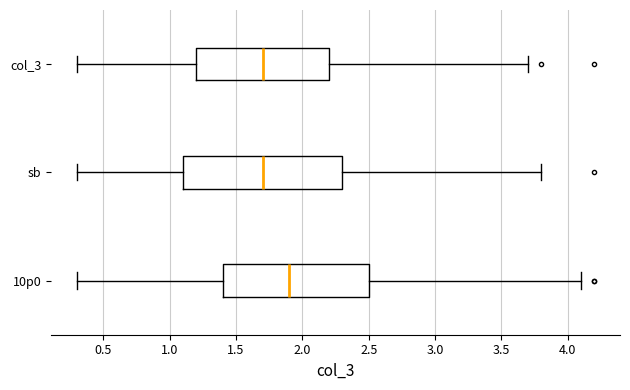

Reading bottom to top, read every box against the x-axis: the position of its median line, the range the box covers, and the ends of its whiskers. The values are not printed on the chart, so give them approximately, as read against the axis.

10p0: median 1.9, box 1.4 to 2.5, whiskers 0.3 to 4.1
sb: median 1.7, box 1.1 to 2.3, whiskers 0.3 to 3.8
col_3: median 1.7, box 1.2 to 2.2, whiskers 0.3 to 3.7